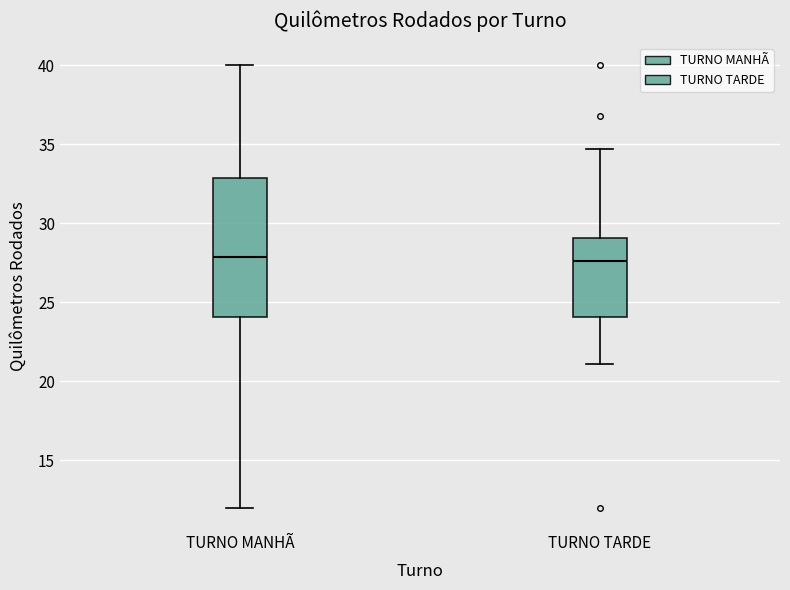

Reading left to right, transcribe this box plot: for each box, give where its median line is, the range the box spans, and where its two whiskers end, as read against the y-axis. The values are not printed on the chart, so give them approximately, as read against the axis.

TURNO MANHÃ: median 28.0, box 24.0 to 33.0, whiskers 12.0 to 40.0
TURNO TARDE: median 27.5, box 24.0 to 29.0, whiskers 21.0 to 34.5